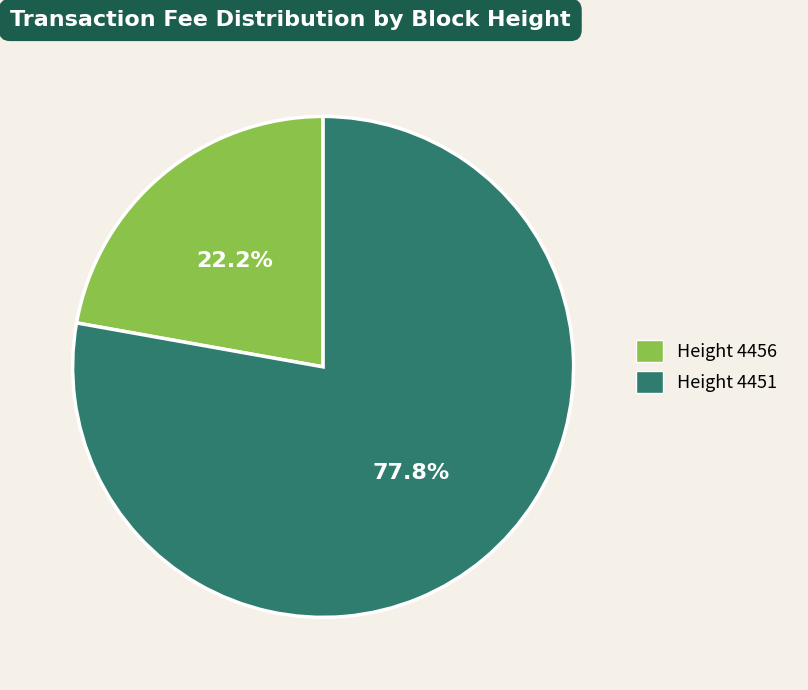

Is the sum of Height 4456 and Height 4451 greater than half?

Yes